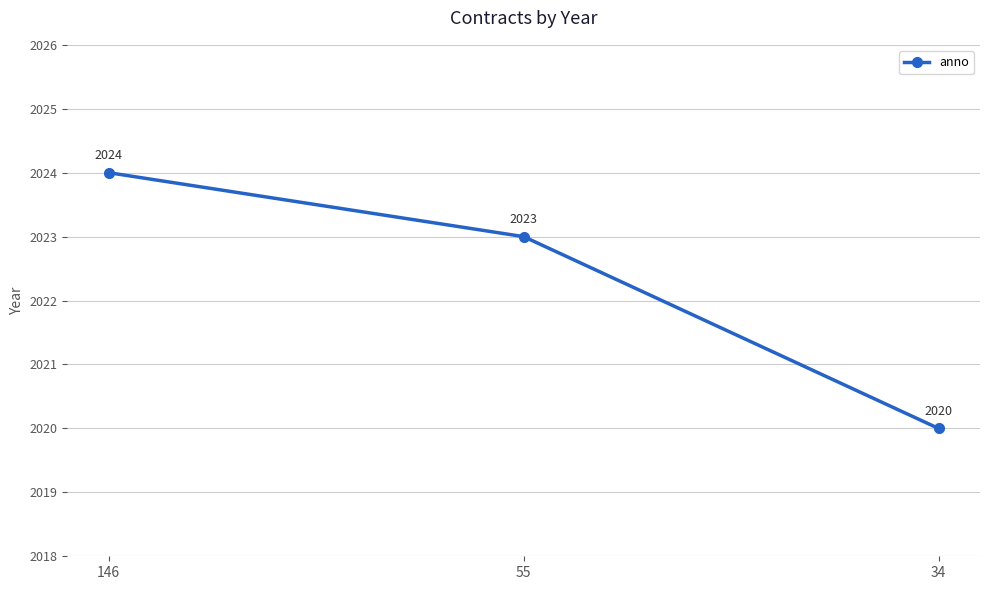

What is the average value?

2022